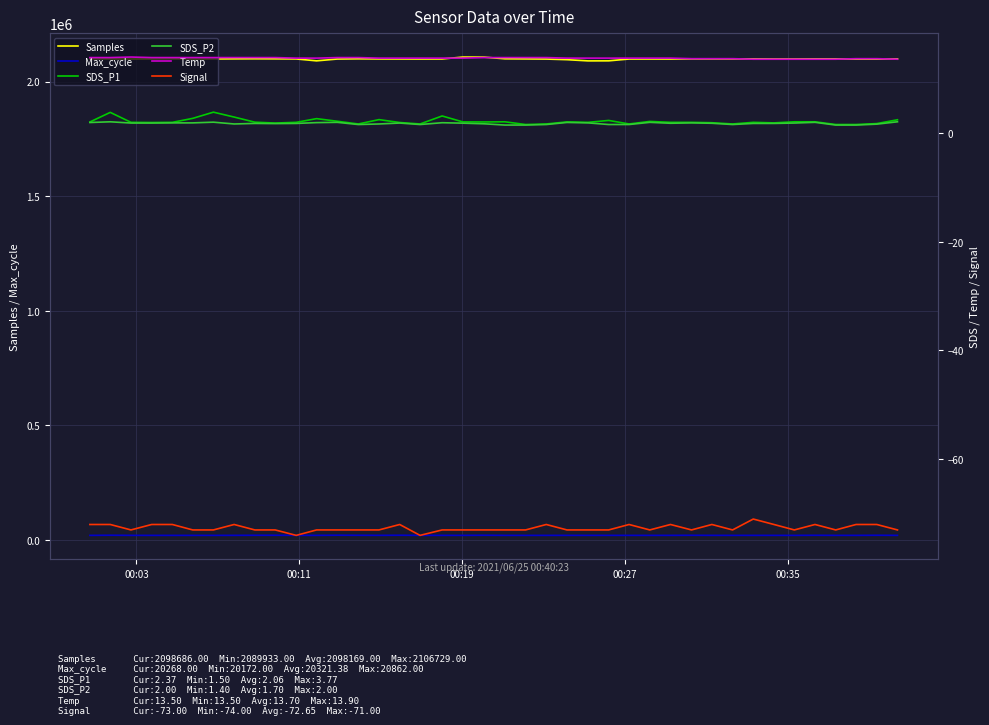

True or false: Max_cycle and Samples cross at least once.

False